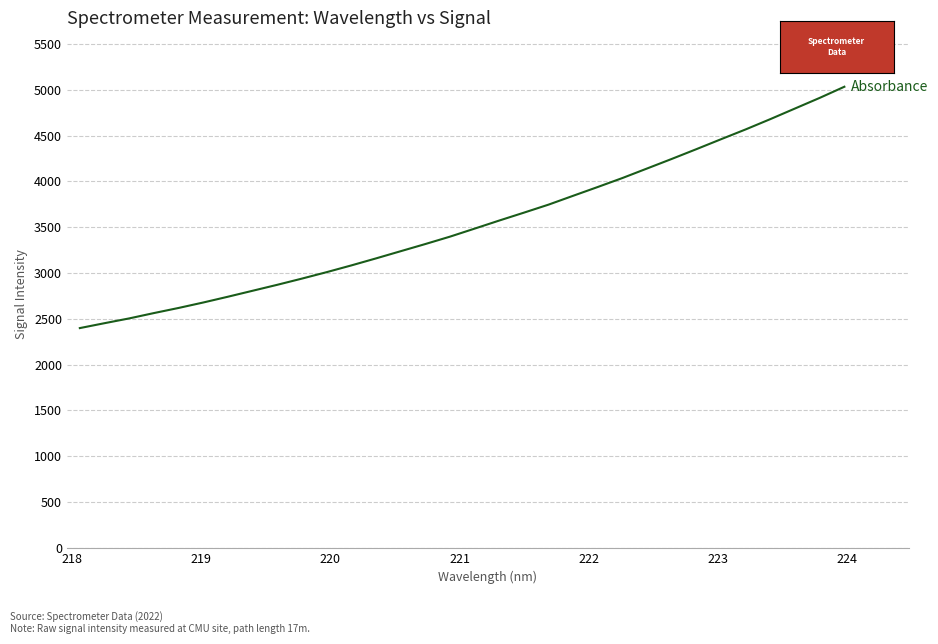

What is the maximum value shown in the chart?

5033.3